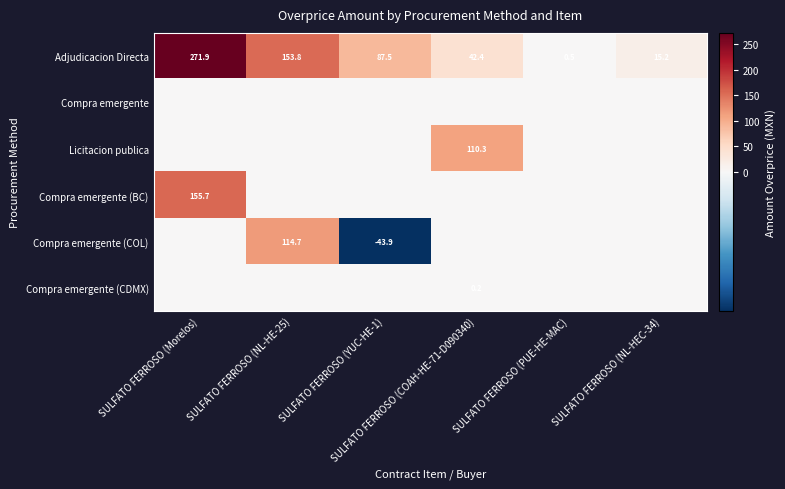

How many values in the Adjudicacion Directa series are below 87?

3